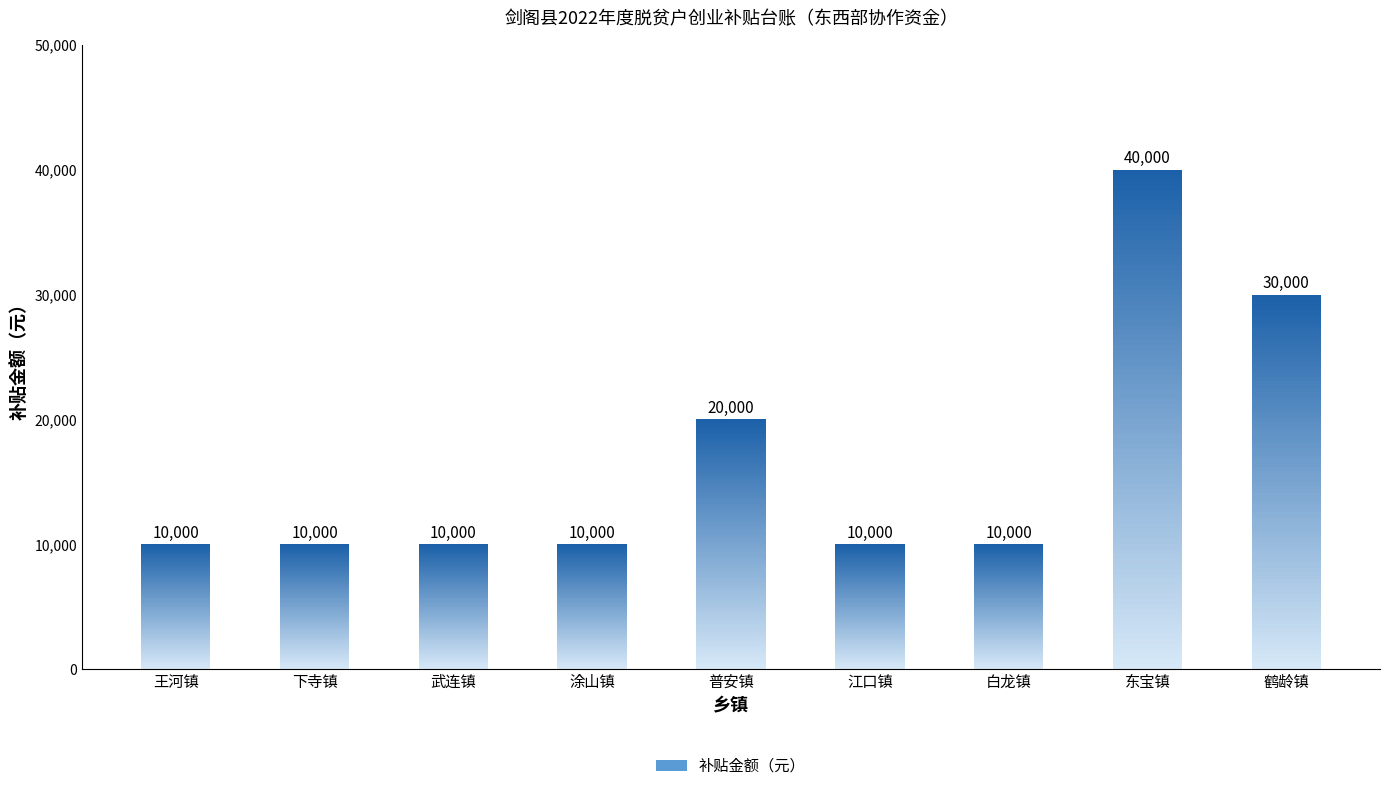

What is the label of the 1st bar from the left?

王河镇